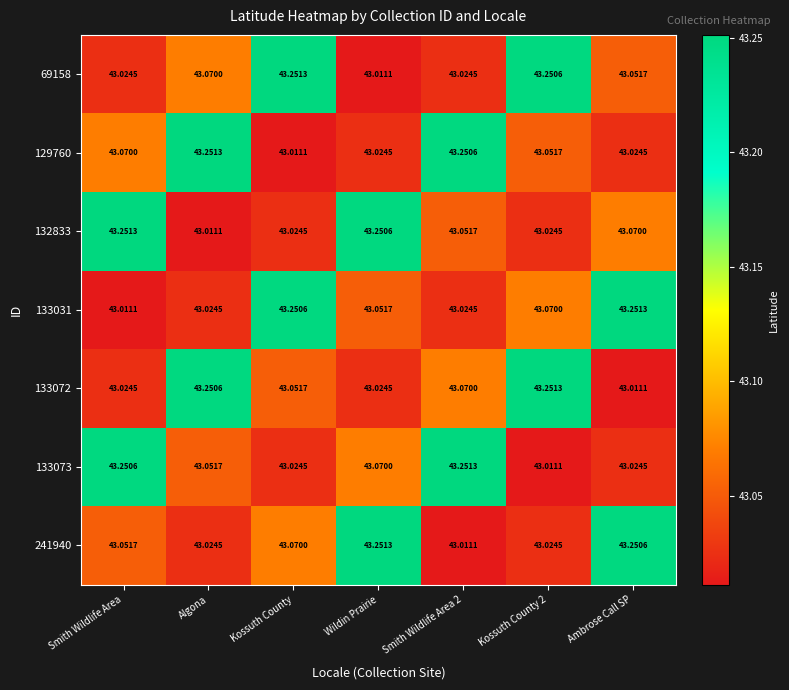

At which label does 133031 reach its peak?

Ambrose Call SP